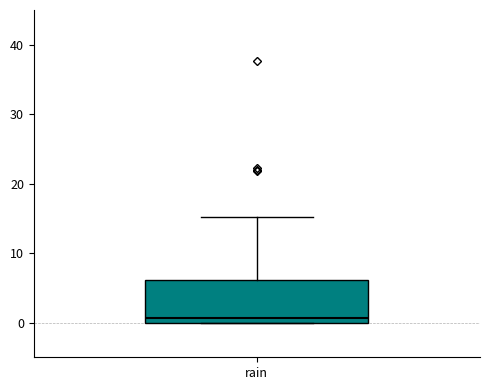

Read this box plot against the y-axis: the position of the median line, the range covered by the box, and the ends of both whiskers. The values are not printed on the chart, so give them approximately, as read against the axis.

median 1, box 0 to 6, whiskers 0 to 15